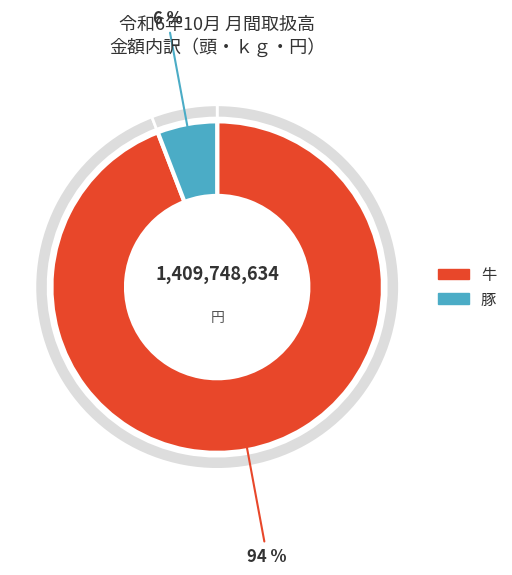

What is the majority slice?

牛